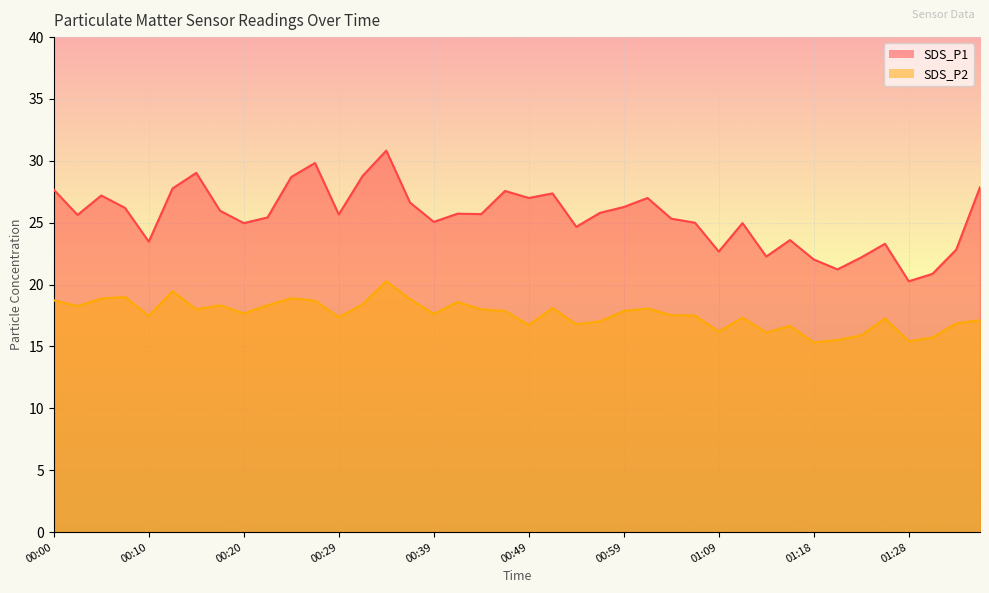

True or false: SDS_P1 and SDS_P2 intersect in this chart.

False